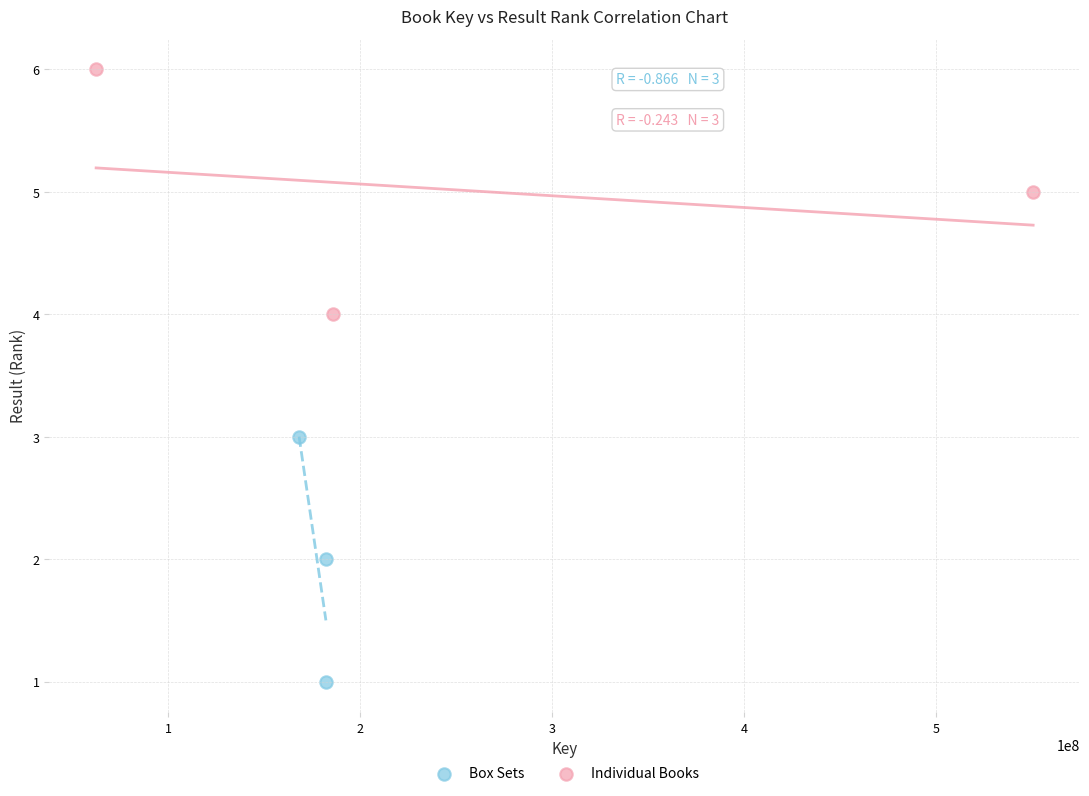

What are all the series names shown in the legend?

Box Sets, Individual Books